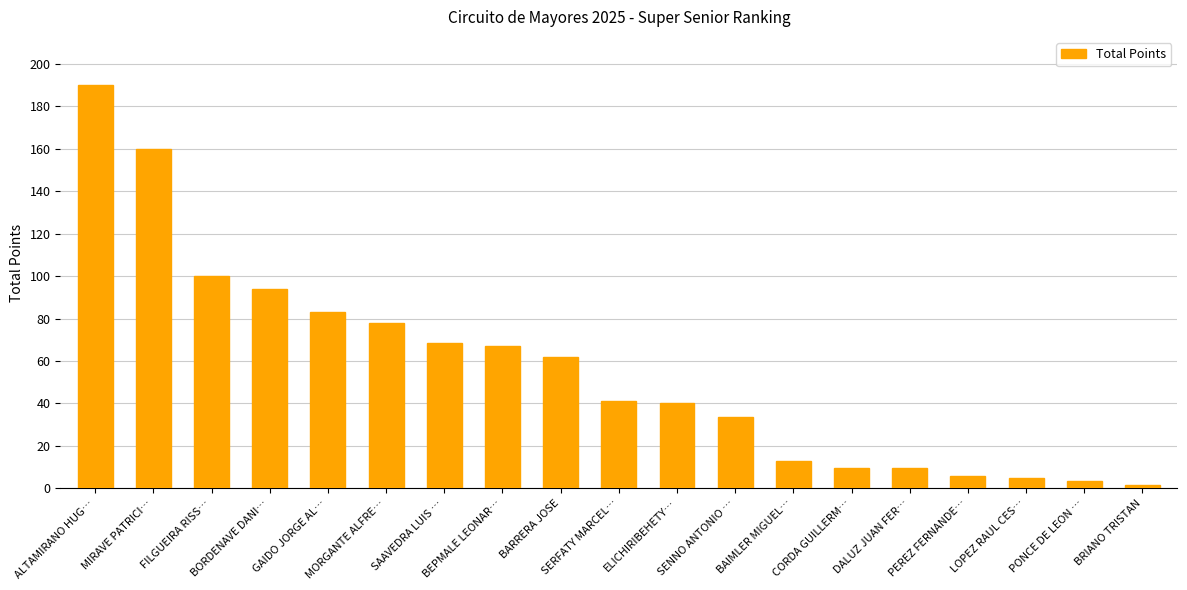

How many data points does each series have?

19